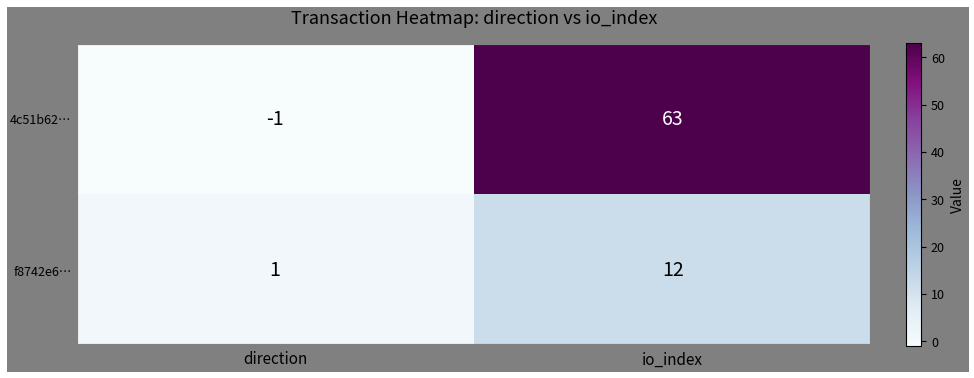

What is the difference between the highest and lowest values at direction?

2